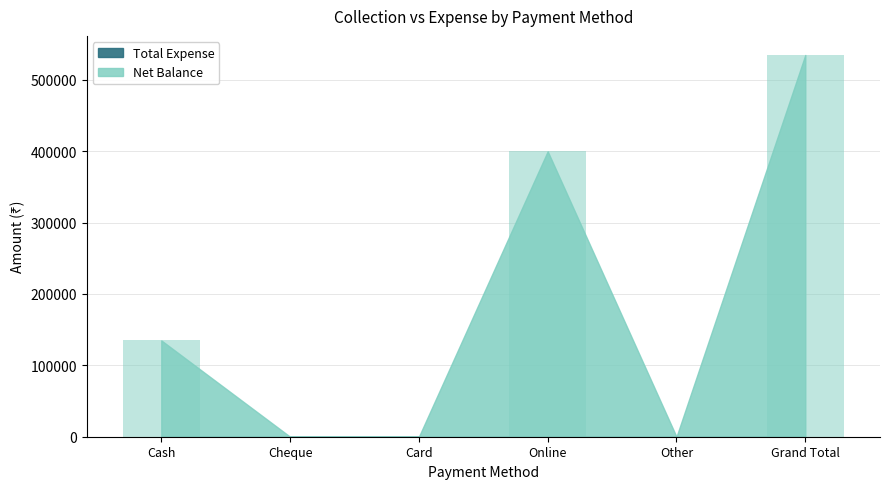

Which category has the highest value across all series?

Grand Total